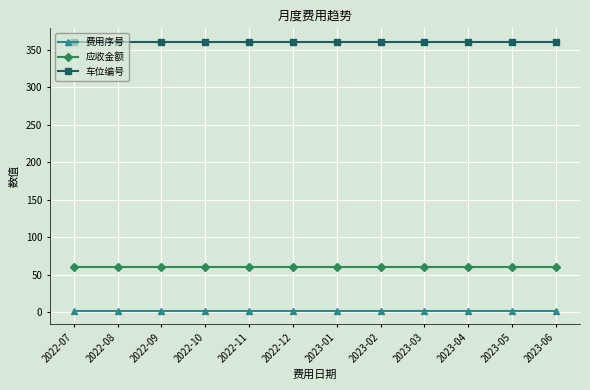

What is the value of the 应收金额 point at the 8th from the left?

60